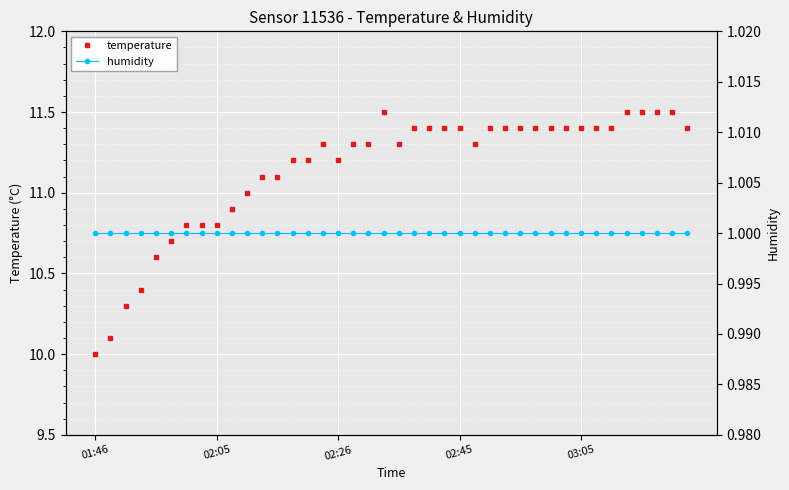

How many interior local peaks does the temperature series have?

2